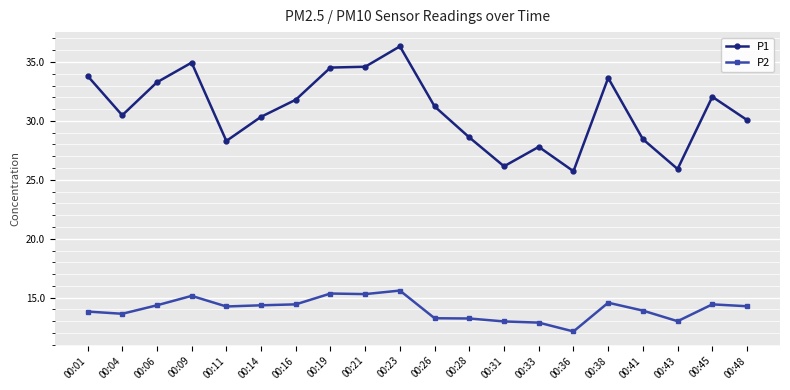

True or false: P1 has a value of 8.6 at 00:36.

False